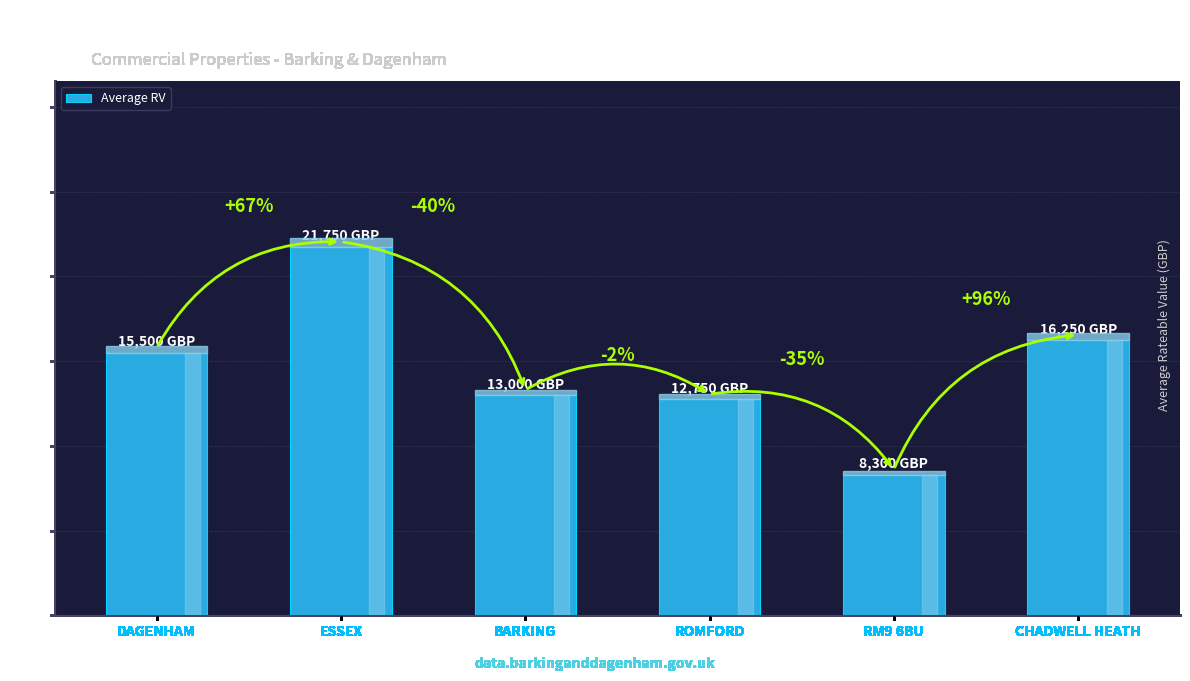

At which label is the value closest to 15025?

DAGENHAM